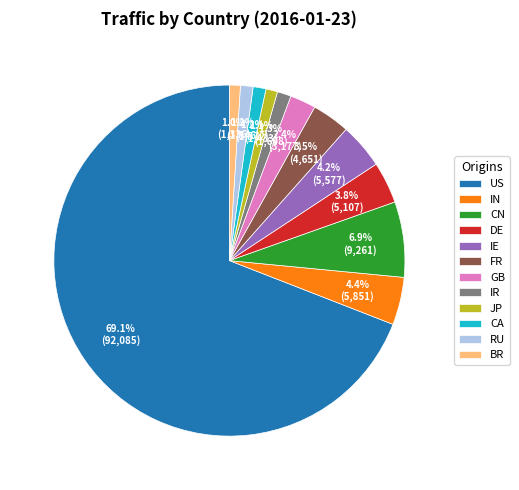

Between CN and DE, which is larger?

CN